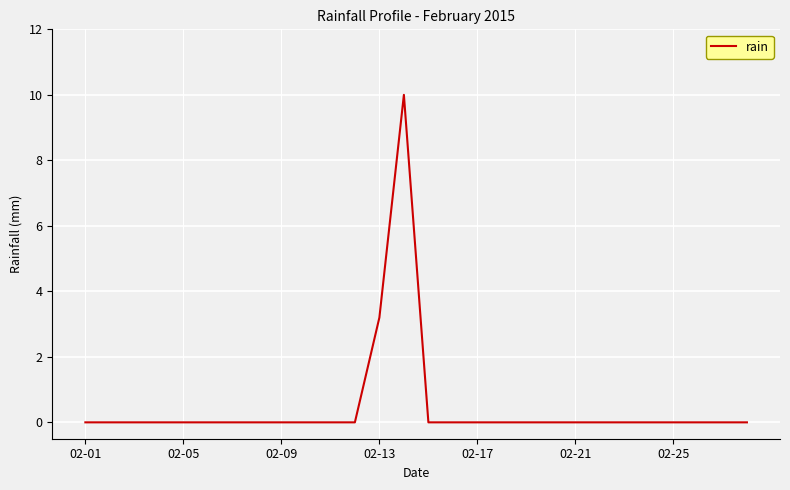

What is the difference between the maximum and minimum values?

10.0